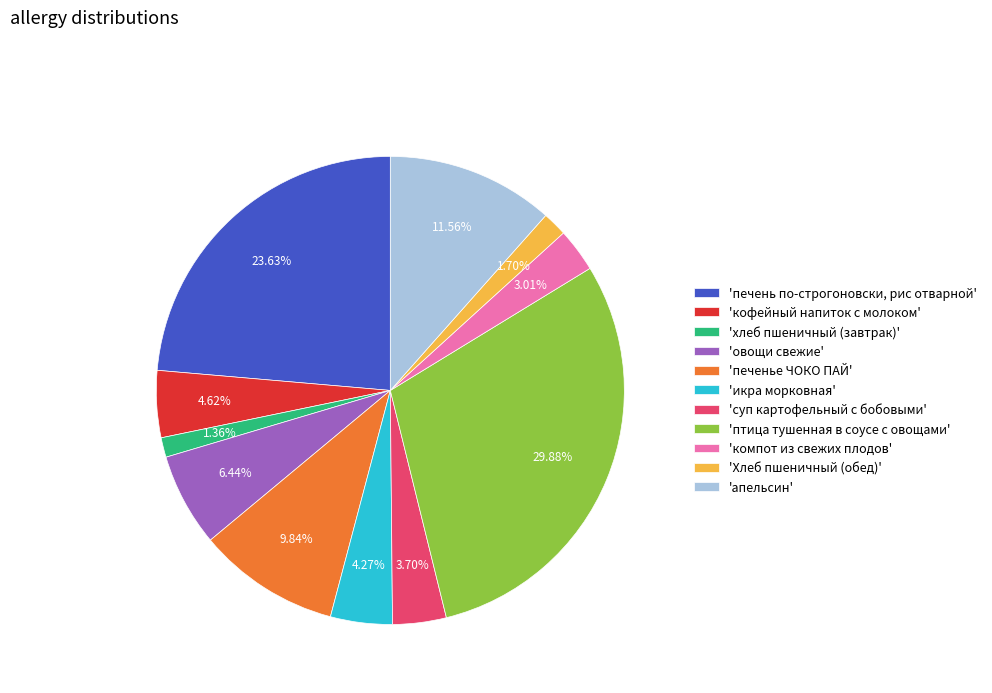

Rank the categories by value from highest to lowest.

'птица тушенная в соусе с овощами', 'печень по-строгоновски, рис отварной', 'апельсин', 'печенье ЧОКО ПАЙ', 'овощи свежие', 'кофейный напиток с молоком', 'икра морковная', 'суп картофельный с бобовыми', 'компот из свежих плодов', 'Хлеб пшеничный (обед)', 'хлеб пшеничный (завтрак)'